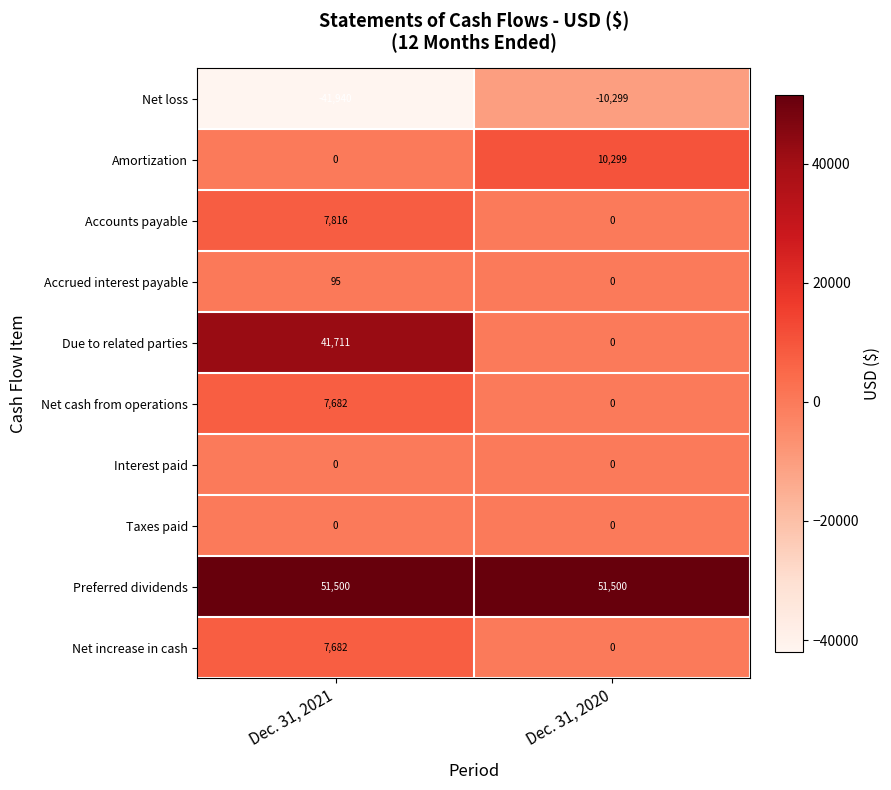

What is the difference between the maximum and minimum values in the Net increase in cash series?

7682